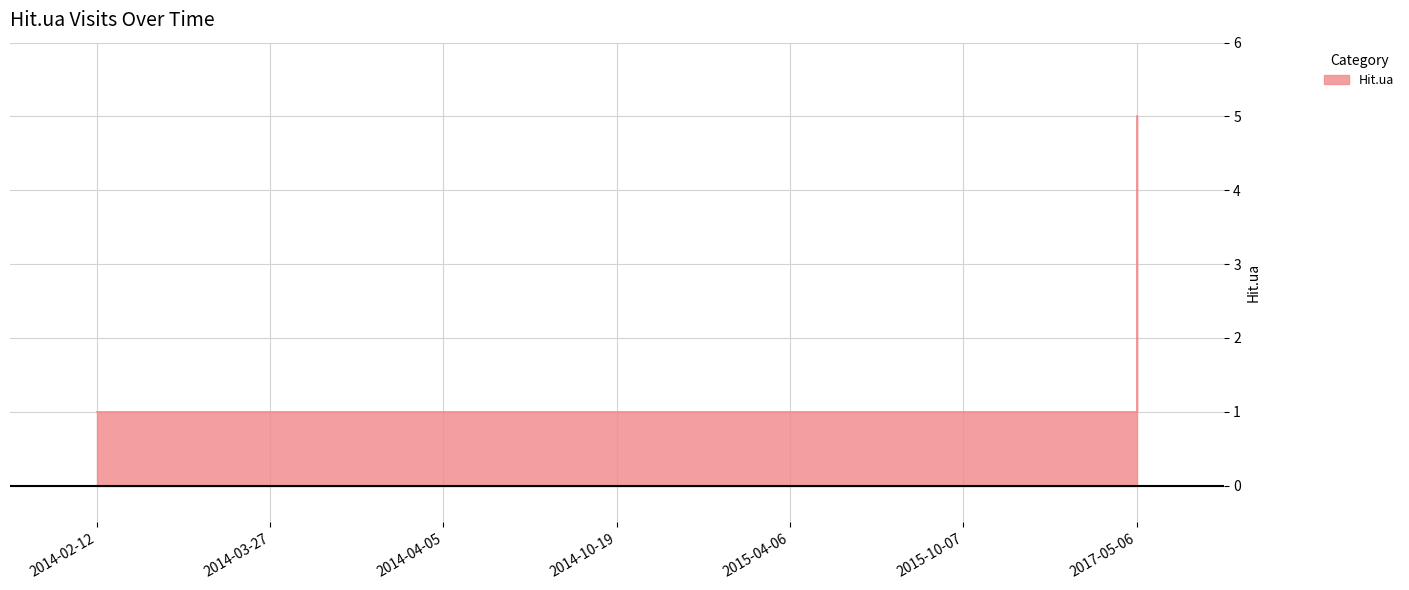

What is the average value?

2